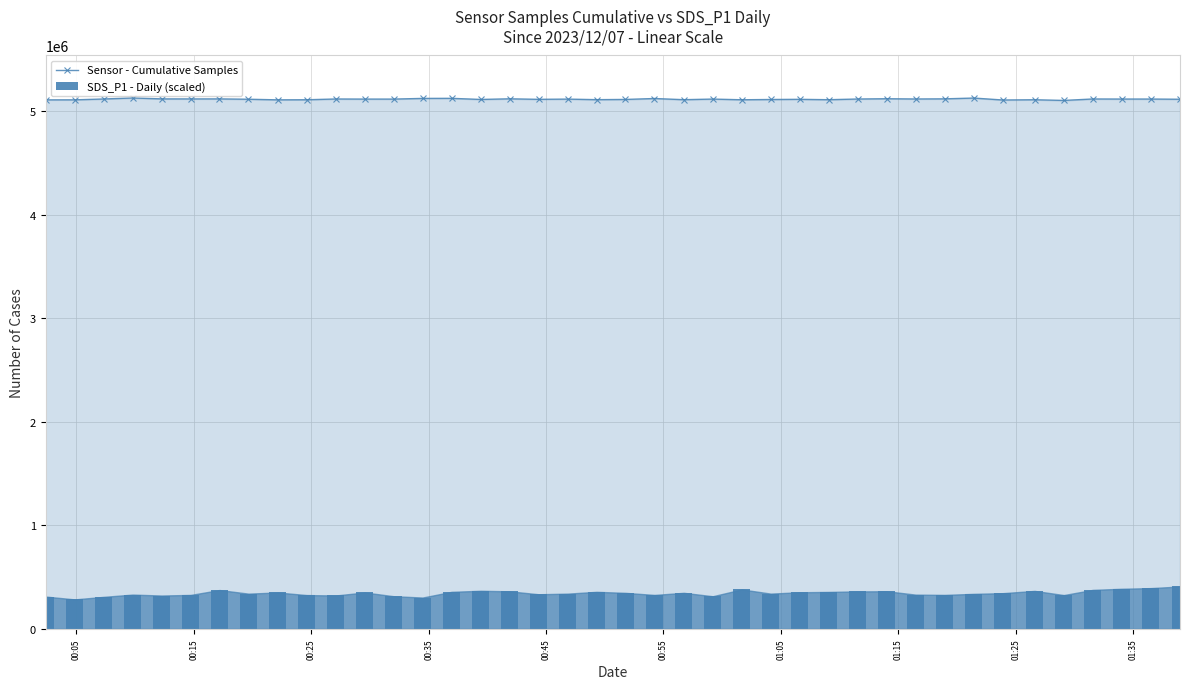

True or false: Sensor - Cumulative Samples has more than 0 points higher than both neighbors.

True